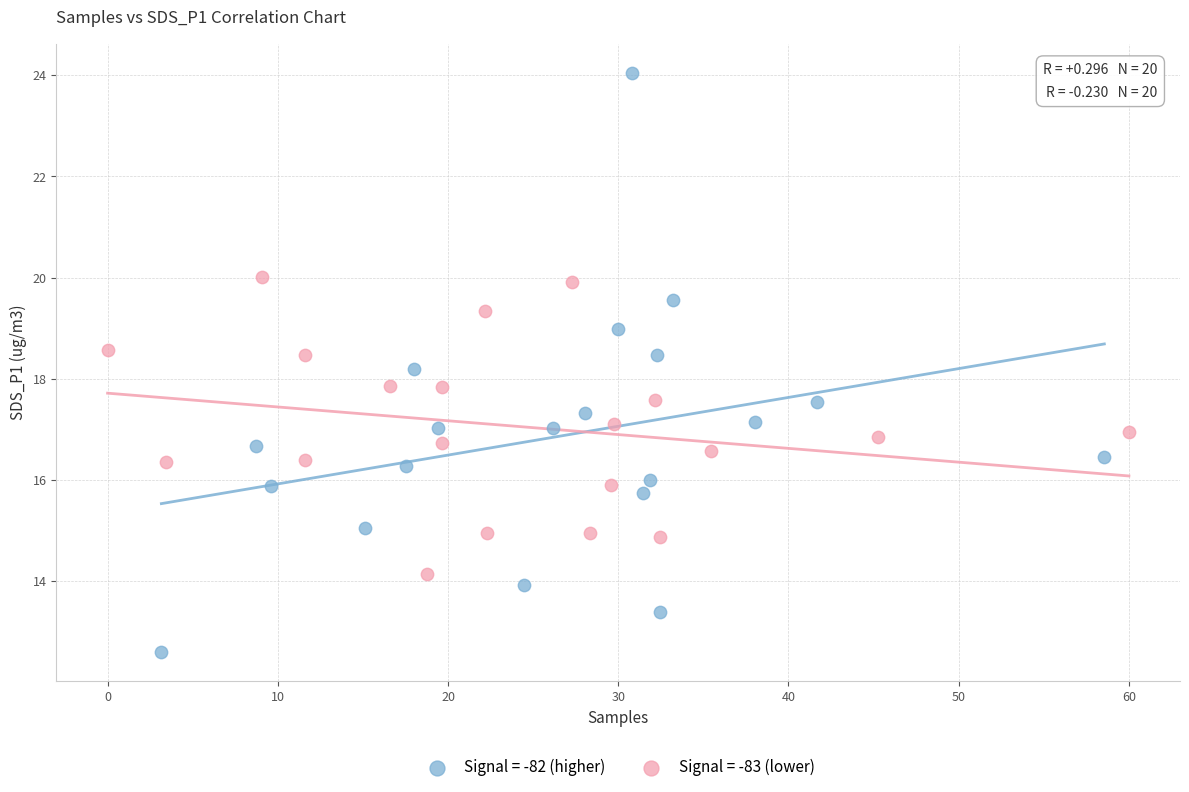

Which series reaches the maximum Y coordinate?

Signal = -82 (higher)